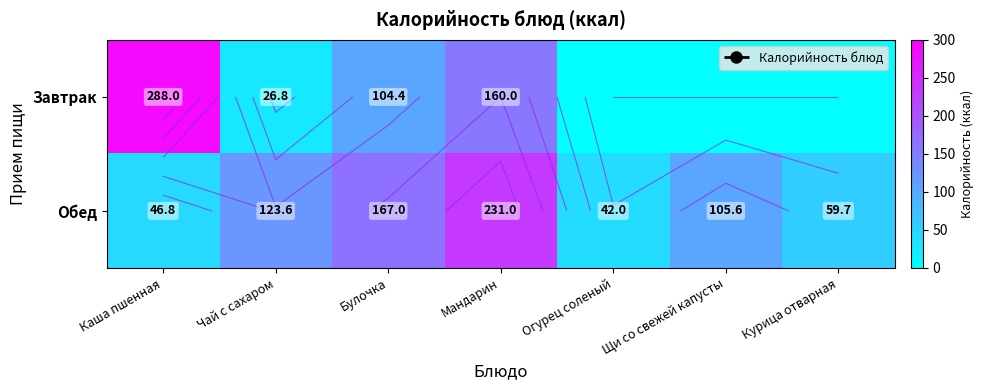

How many values in the Обед series exceed 105?

4